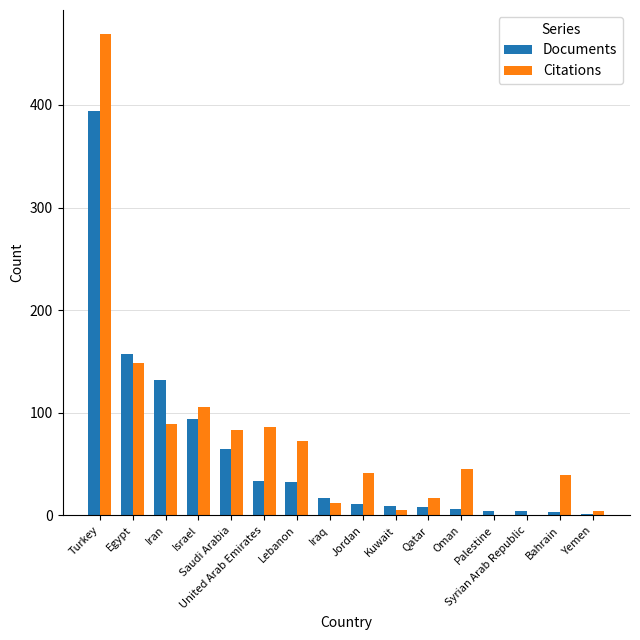

What is the maximum value for Documents?

394